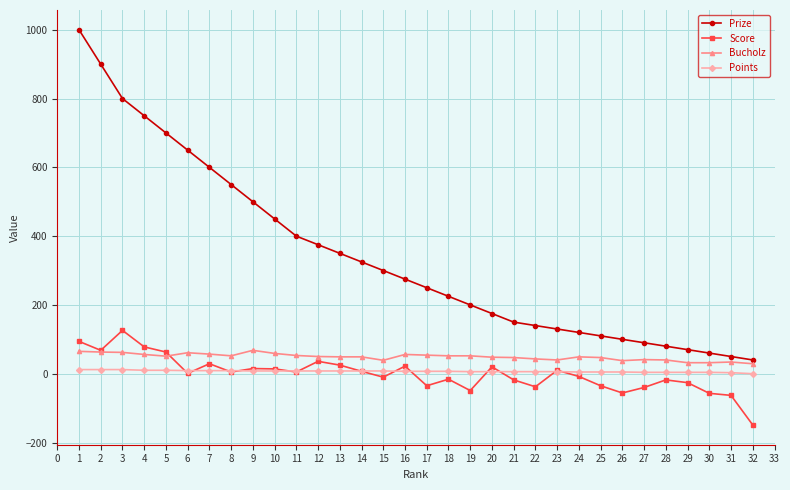

What is the value of the Prize point at the 32nd from the left?

40